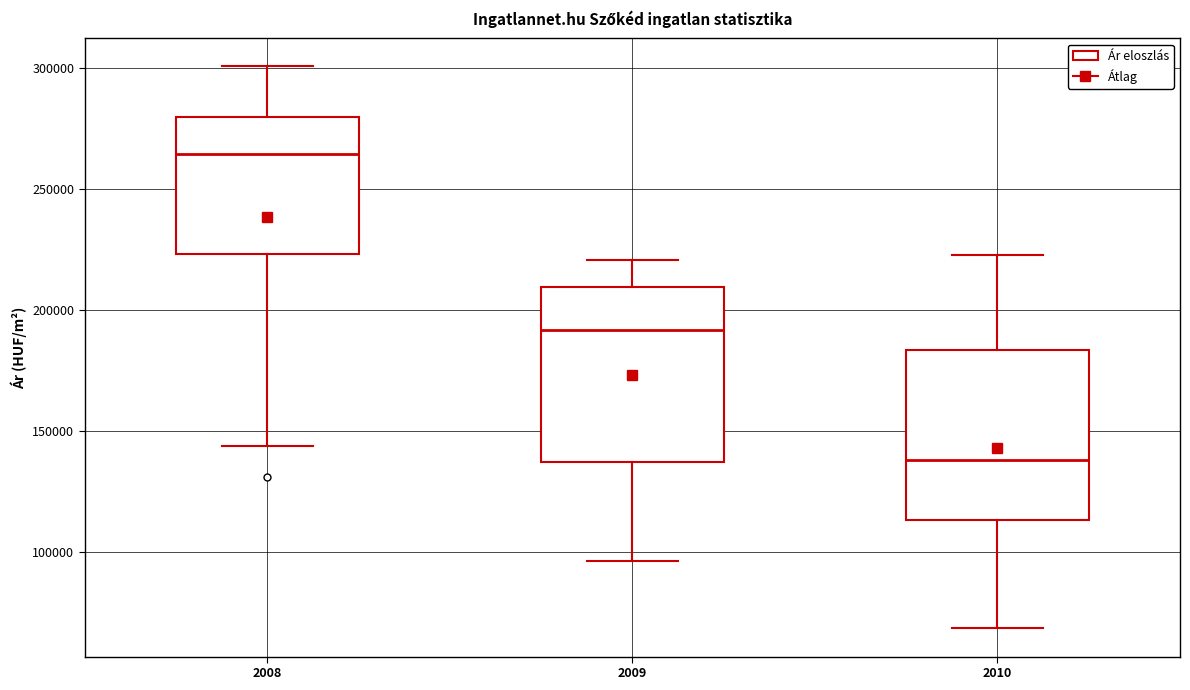

Reading left to right, transcribe this box plot: for each box, give where its median line is, the range the box spans, and where its two whiskers end, as read against the y-axis. The values are not printed on the chart, so give them approximately, as read against the axis.

2008: median 265000, box 225000 to 280000, whiskers 145000 to 300000
2009: median 190000, box 135000 to 210000, whiskers 95000 to 220000
2010: median 140000, box 115000 to 185000, whiskers 70000 to 220000